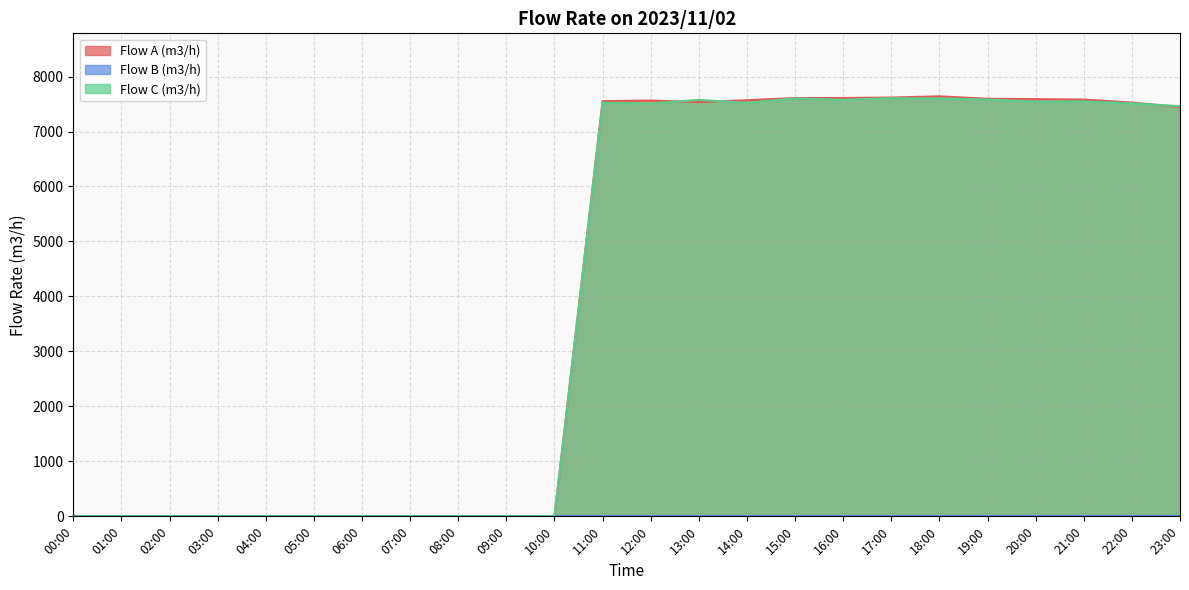

Which series has the widest spread of values?

Flow A (m3/h)